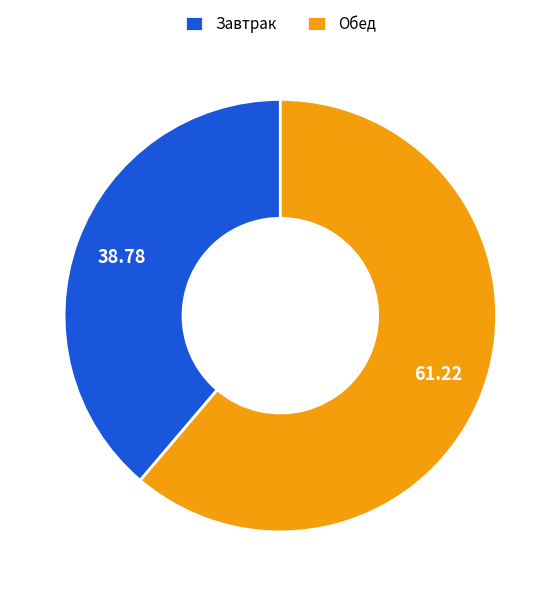

Which has a higher value, Завтрак or Обед?

Обед